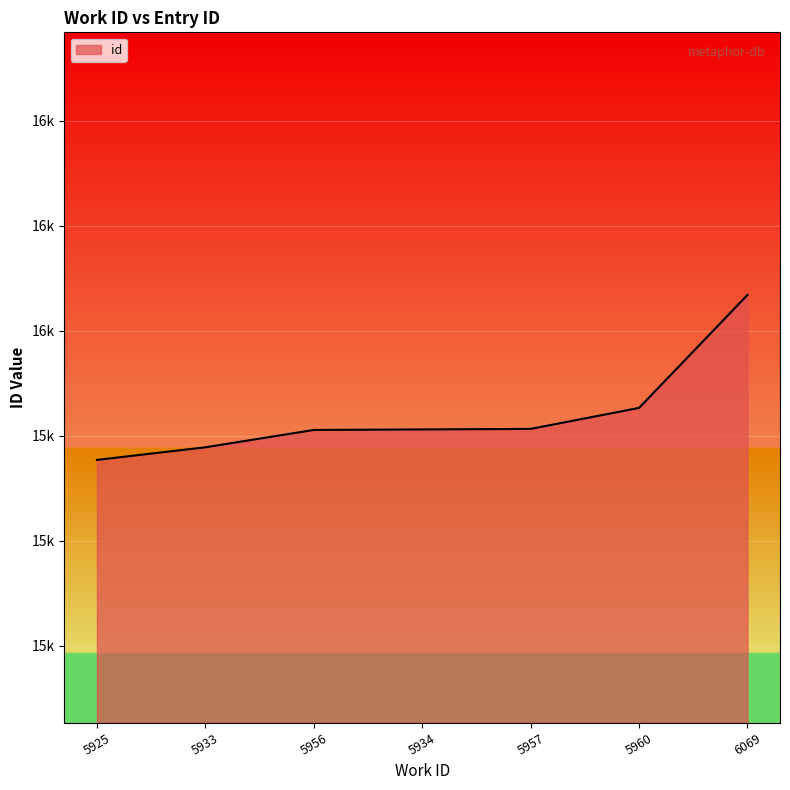

How many lines are shown in the chart?

1